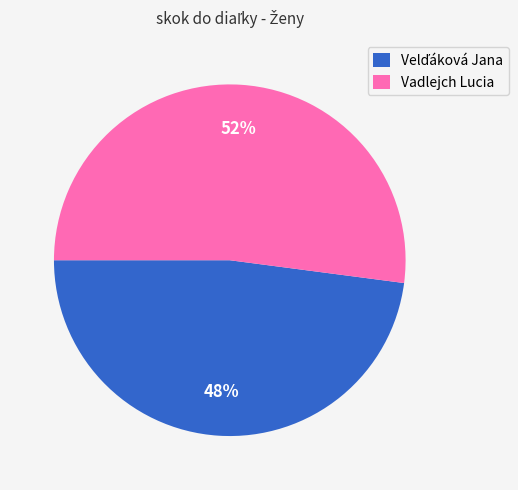

To the nearest percent, what is the average slice percentage?

50%